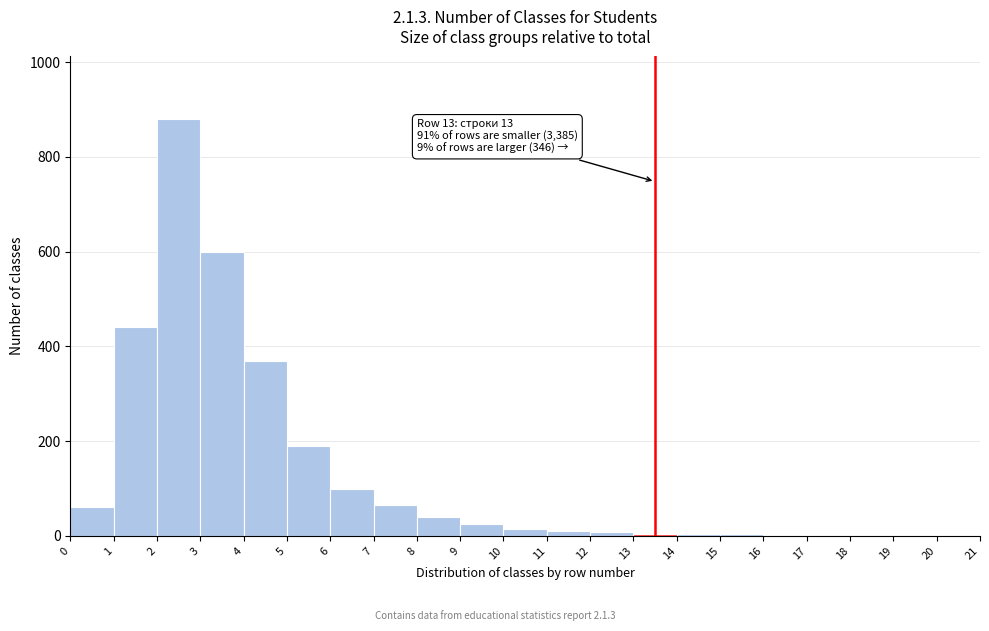

Which range on the x-axis has the tallest bar?

2 to 3